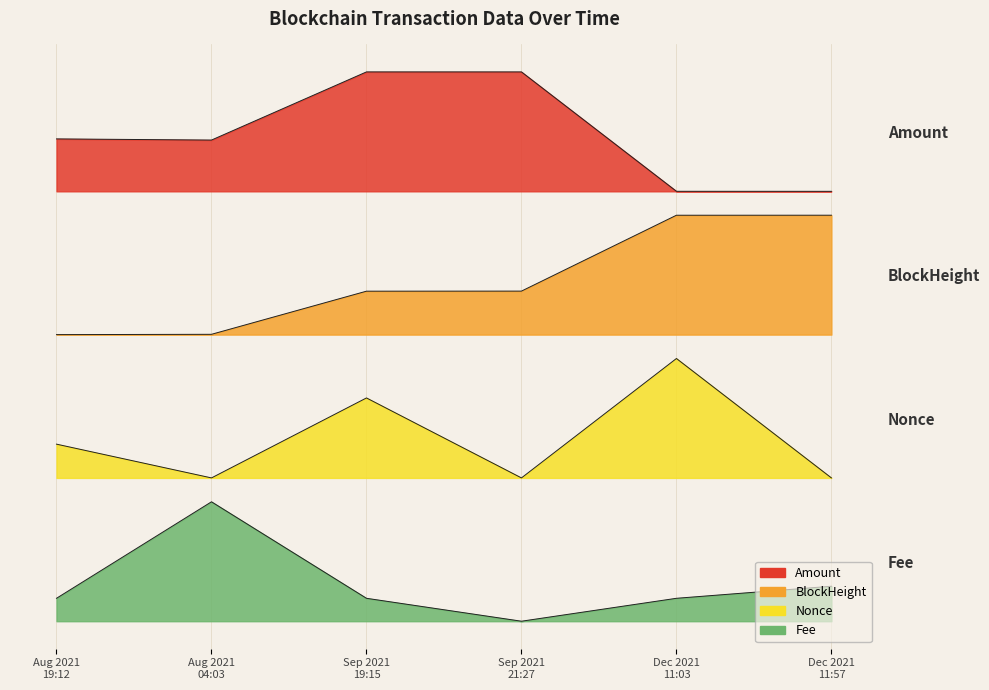

Does the chart display data point markers on the line(s)?

No